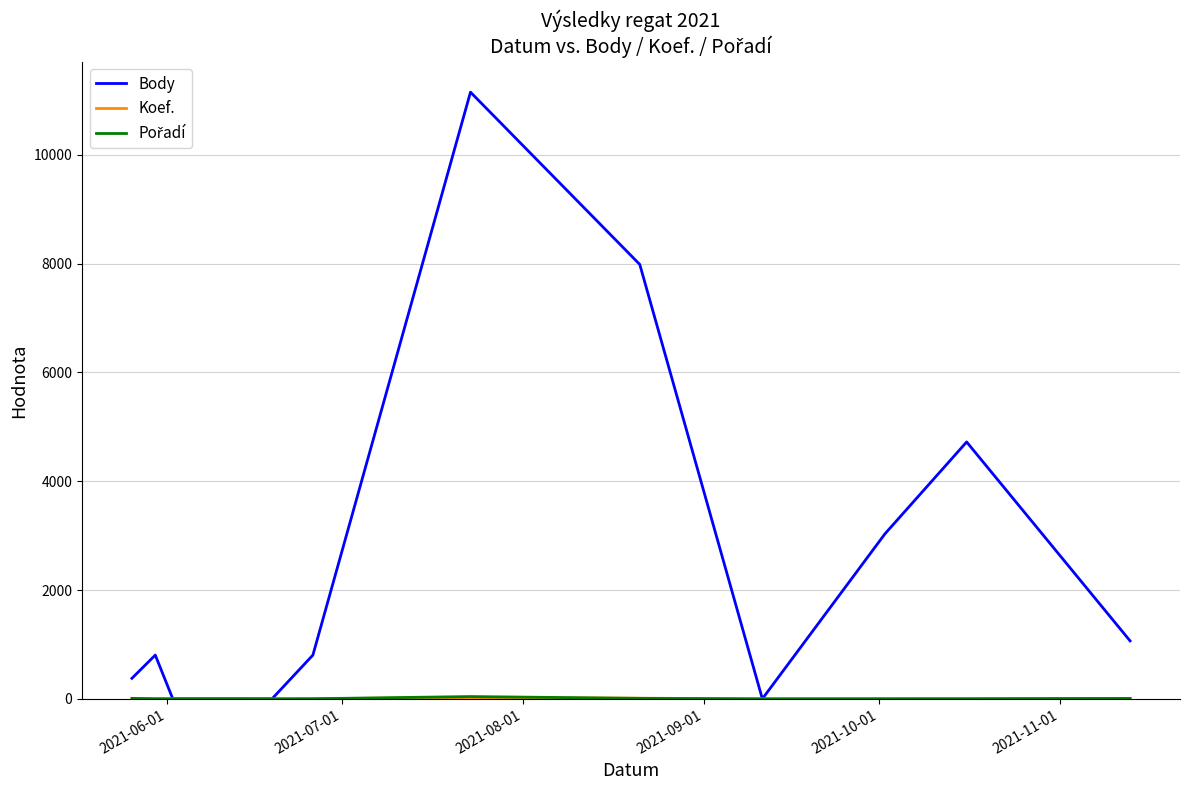

What is the greatest value displayed?

11149